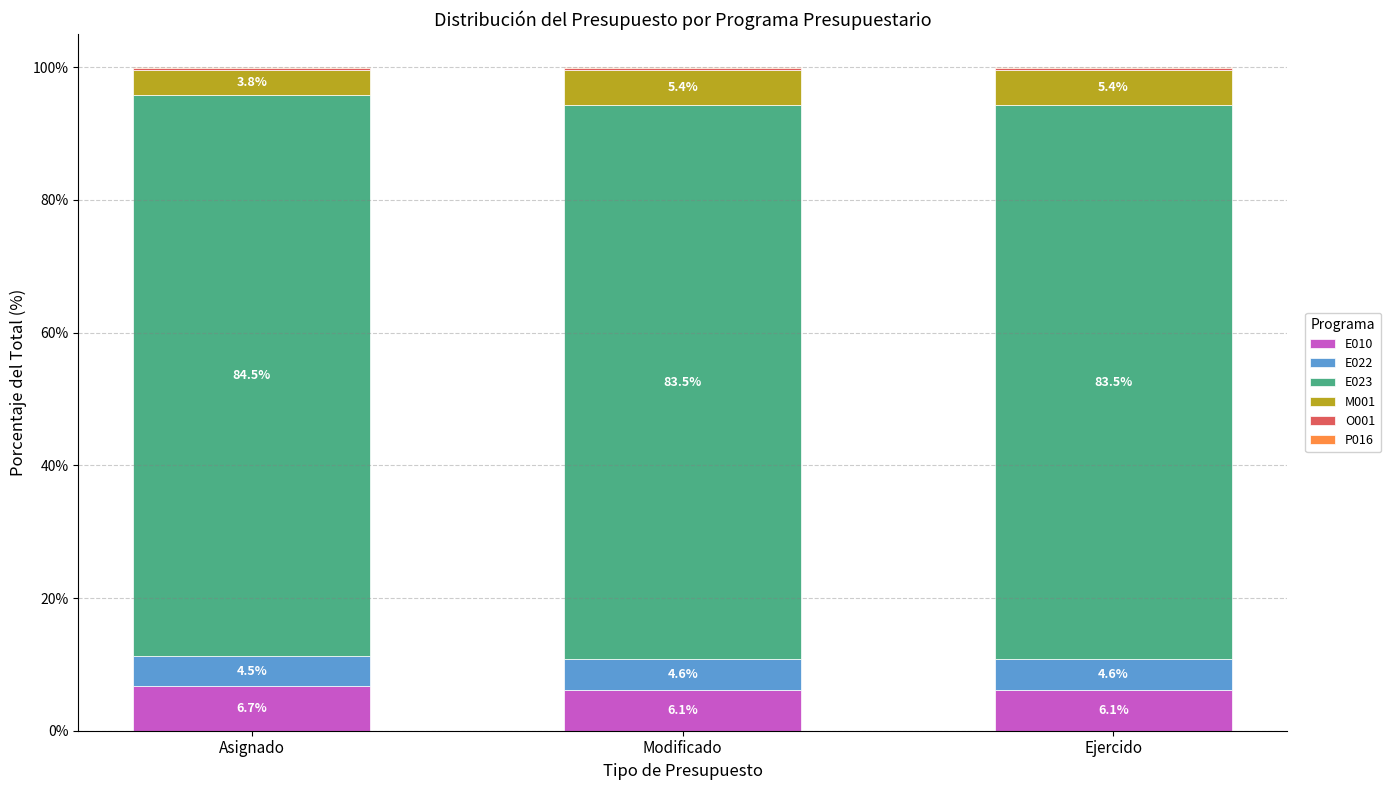

The value of E010 at Modificado is 1.3. True or false?

False